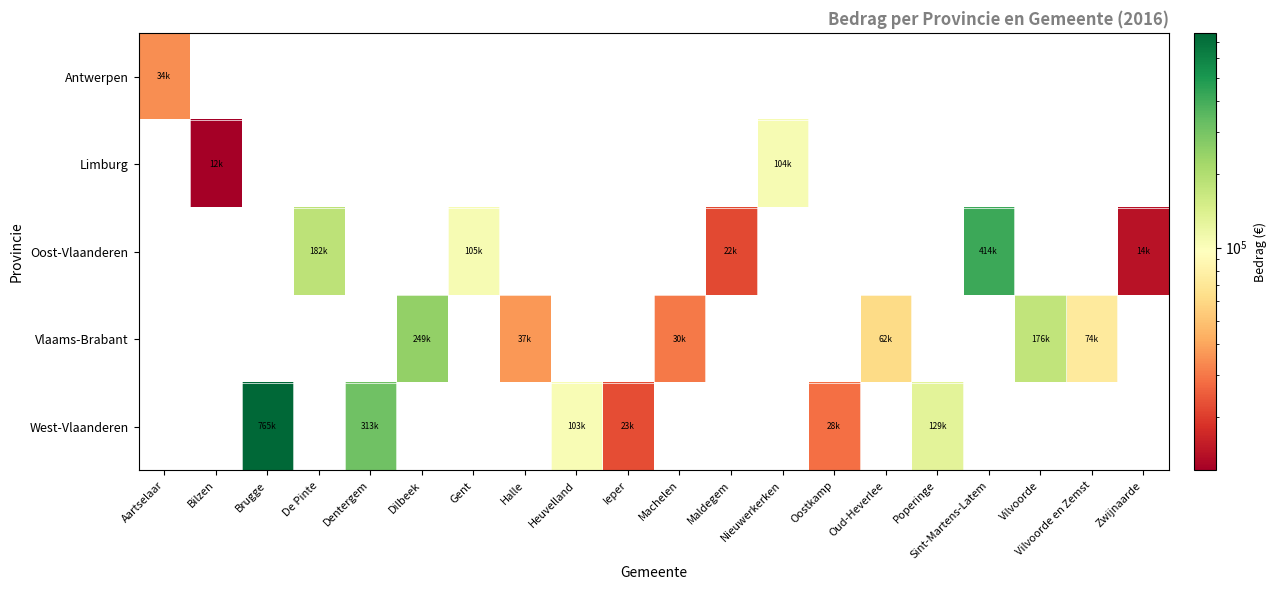

At Maldegem, list the series in order from smallest to largest.

Antwerpen, Limburg, Vlaams-Brabant, West-Vlaanderen, Oost-Vlaanderen